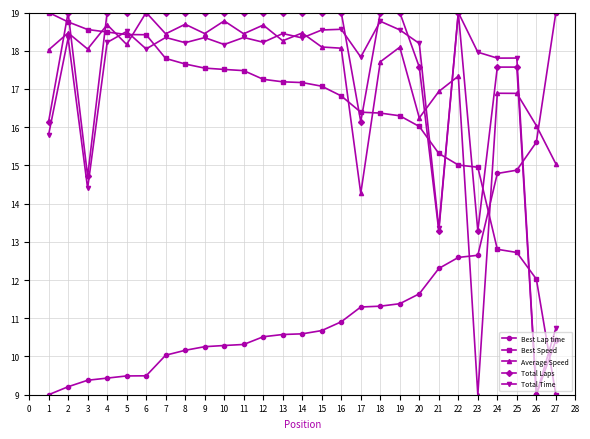

The Best Speed series shows 3.8 at 27. True or false?

False